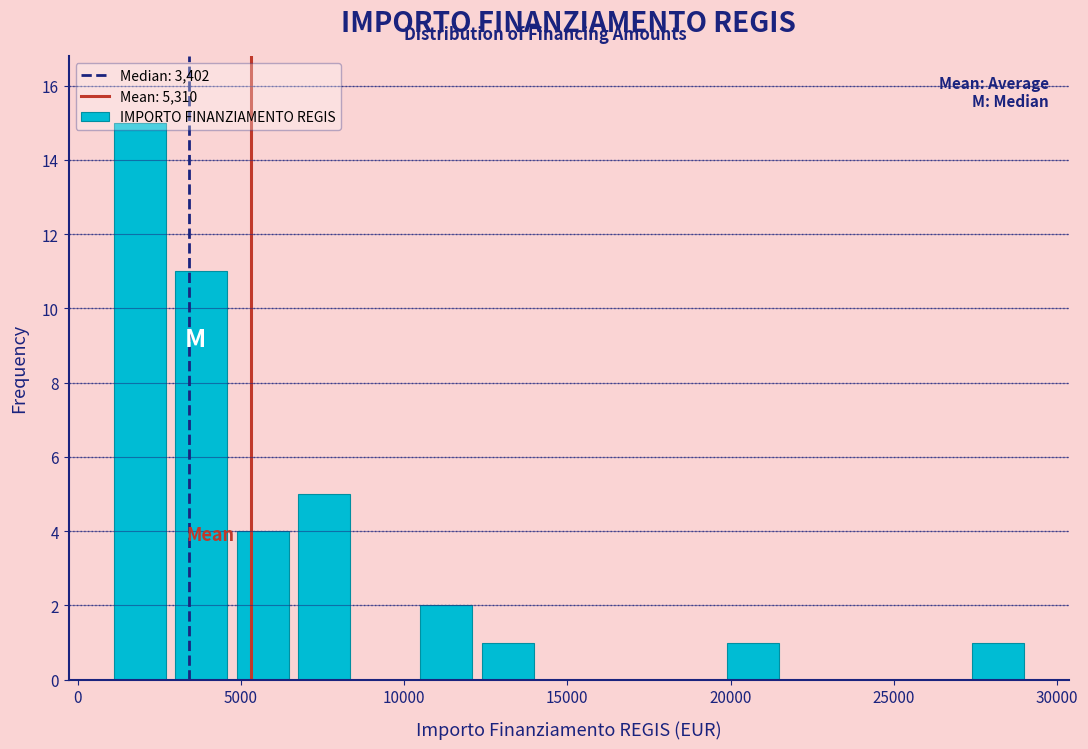

Around what value on the x-axis is the tallest bar? Give the approximate position of its centre, as read against the axis.

2000